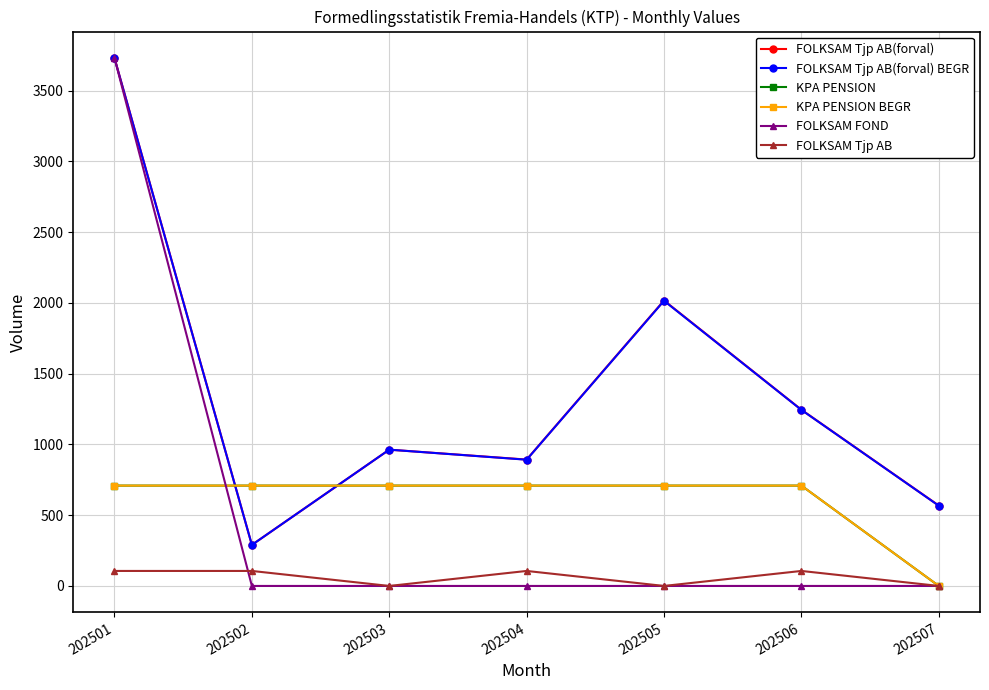

List the labels in order of FOLKSAM FOND value, largest first.

202501, 202502, 202503, 202504, 202505, 202506, 202507